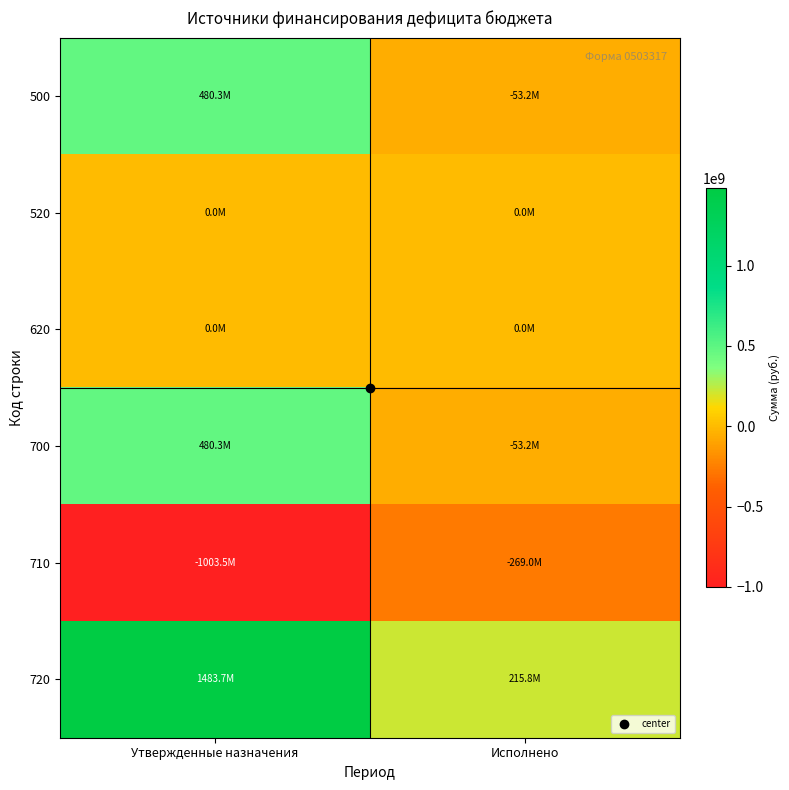

How many distinct data groups are displayed?

6